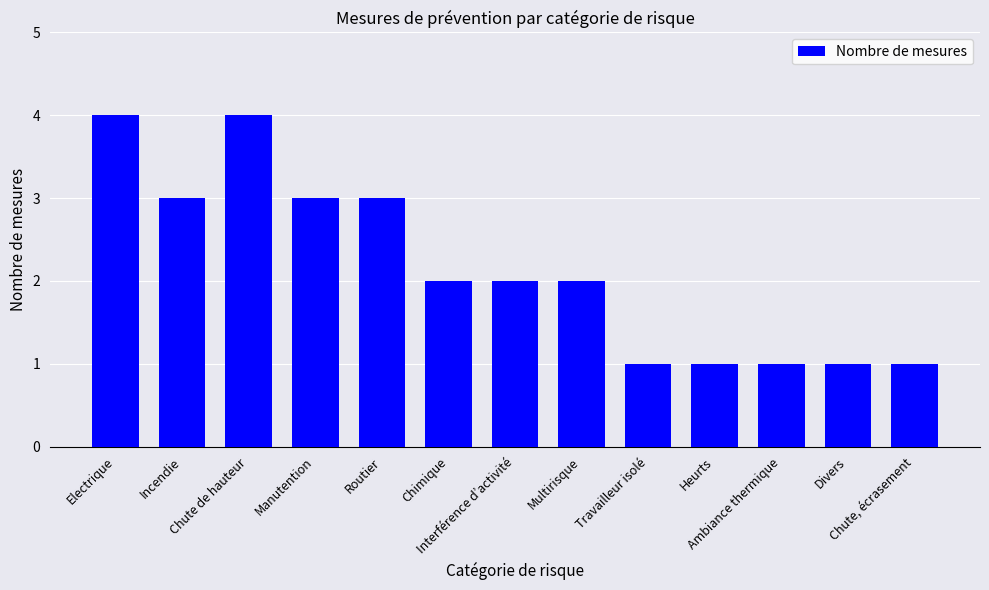

Is it true that the value at Electrique is 4?

True